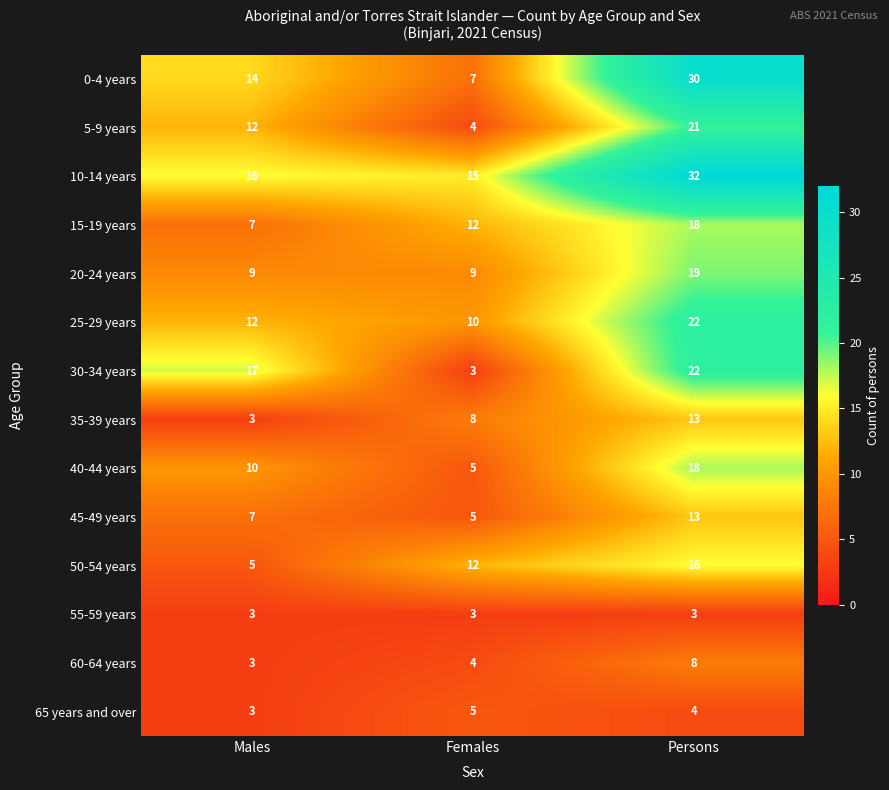

What is the minimum value shown in the chart?

3